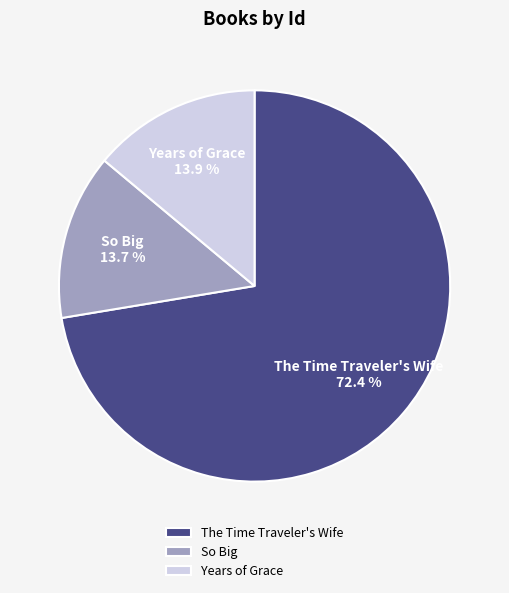

To the nearest percent, what is the difference between the So Big and The Time Traveler's Wife slice percentages?

59%